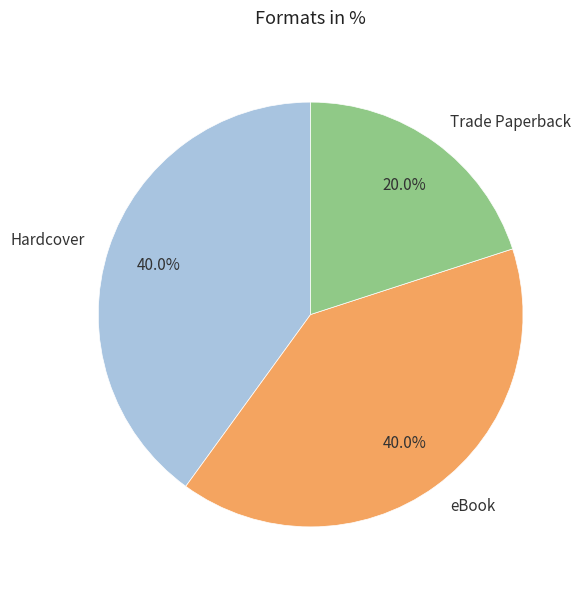

What percentage do Trade Paperback and Hardcover together represent?

60.0%